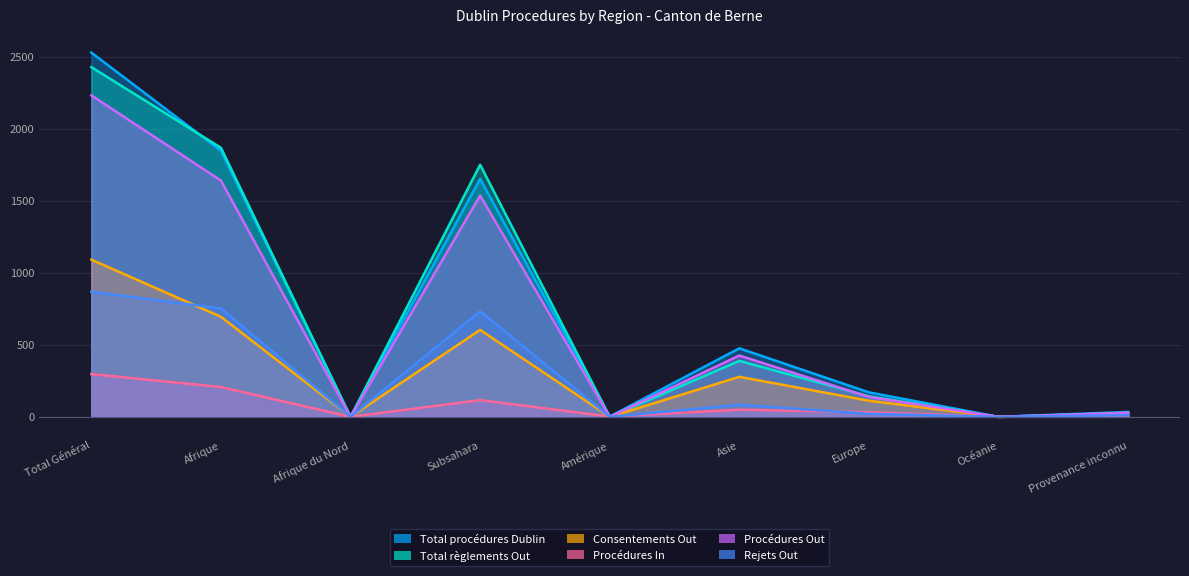

In Total procédures Dublin, how many points are lower than both neighbors (excluding endpoints)?

3